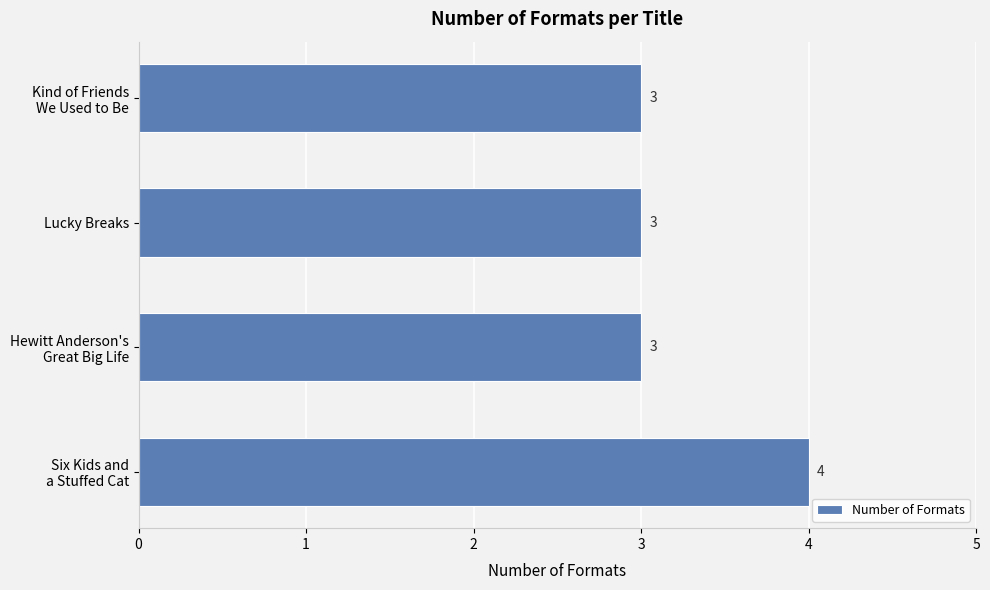

What is the average value?

3